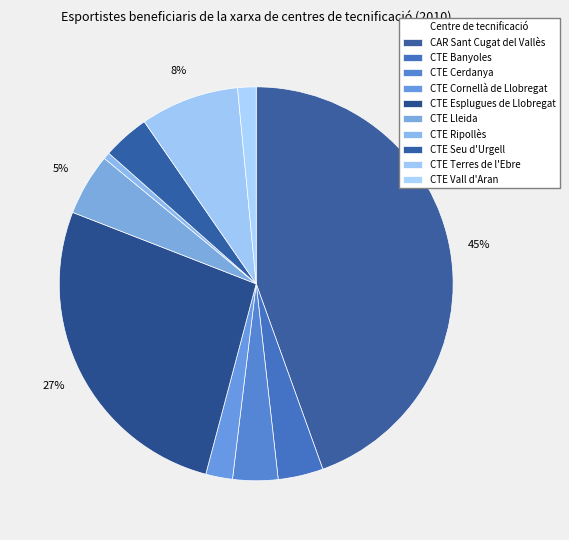

How many segments does this pie chart have?

10